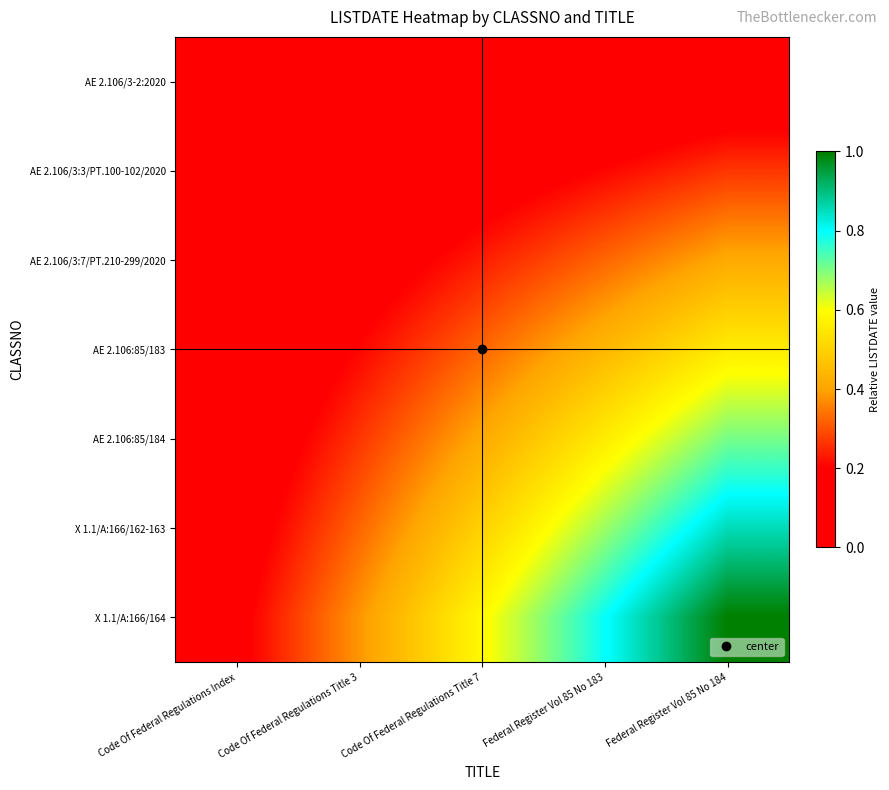

Count the number of categories in the chart.

5